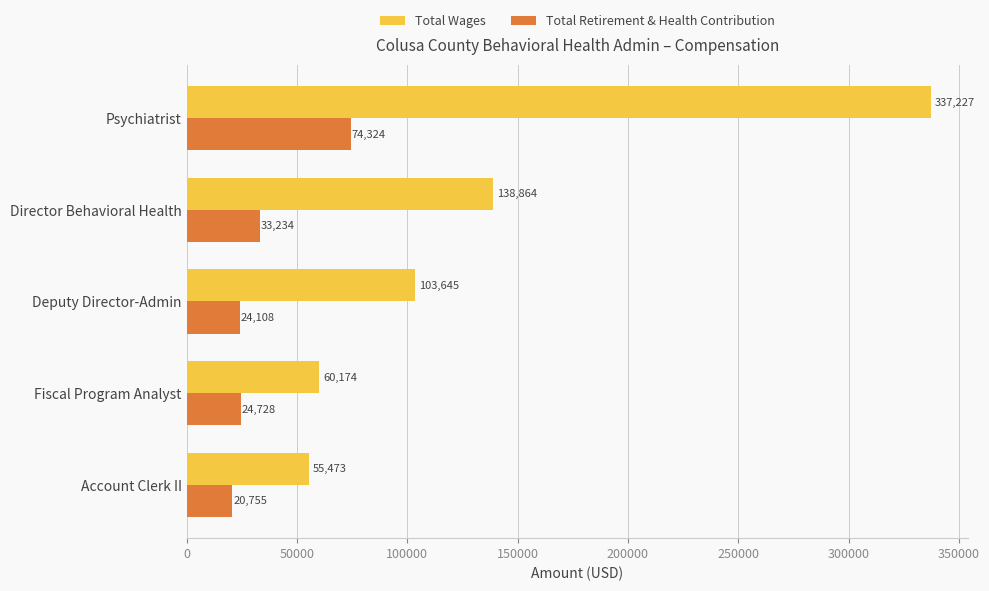

Which series has the largest range (max minus min)?

Total Wages